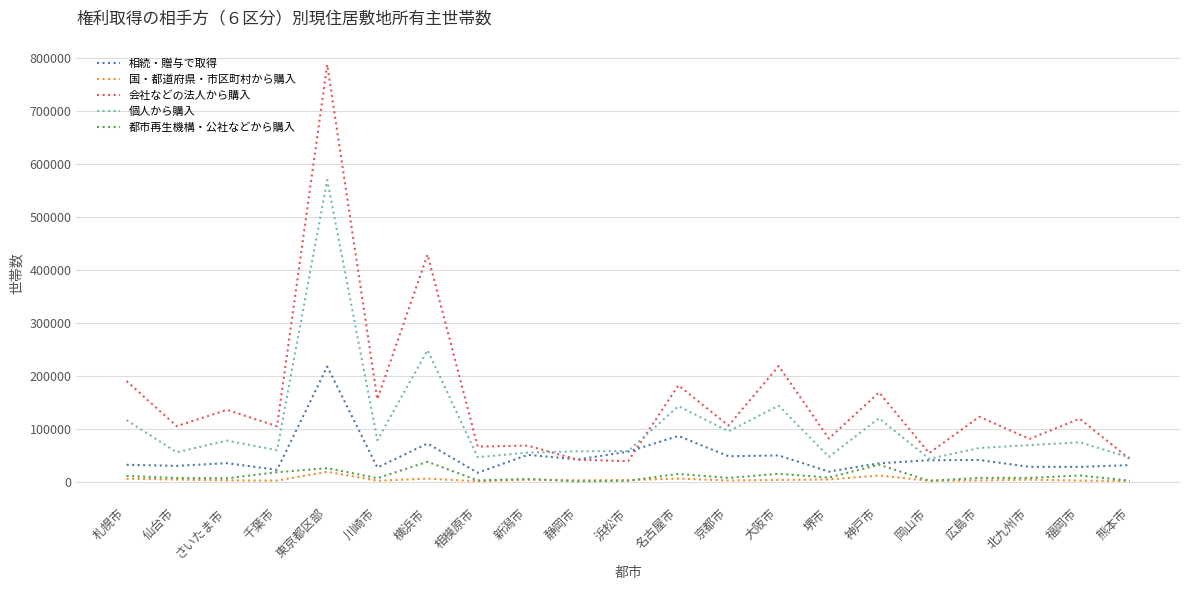

What is the maximum value shown in the chart?

787000